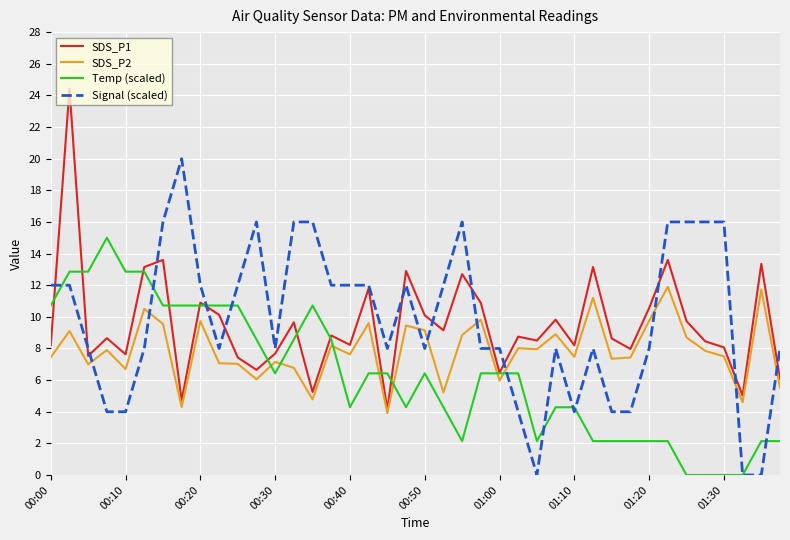

True or false: Temp (scaled) and SDS_P2 cross at least once.

True